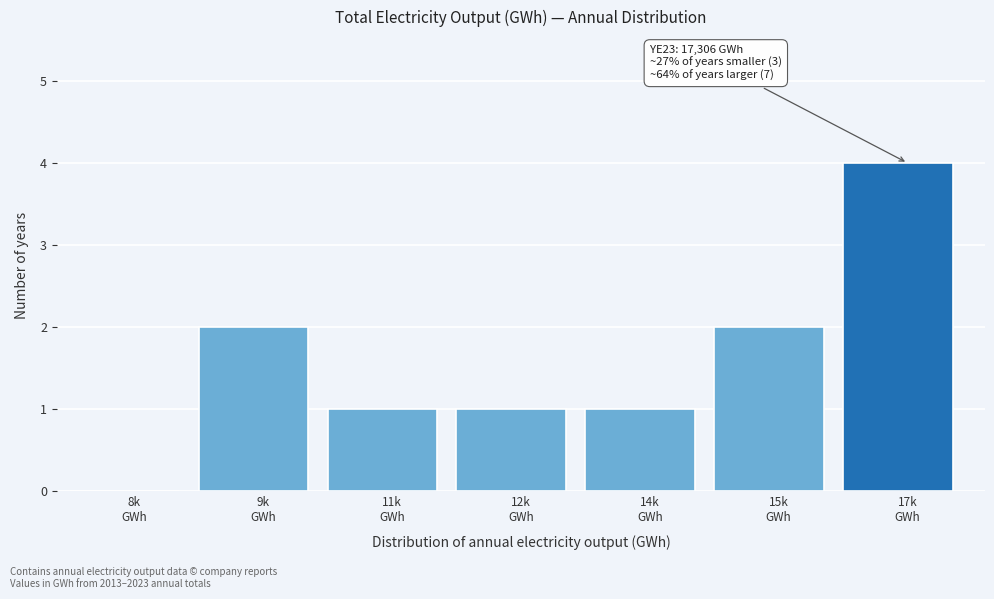

What is the sum of all values?

11